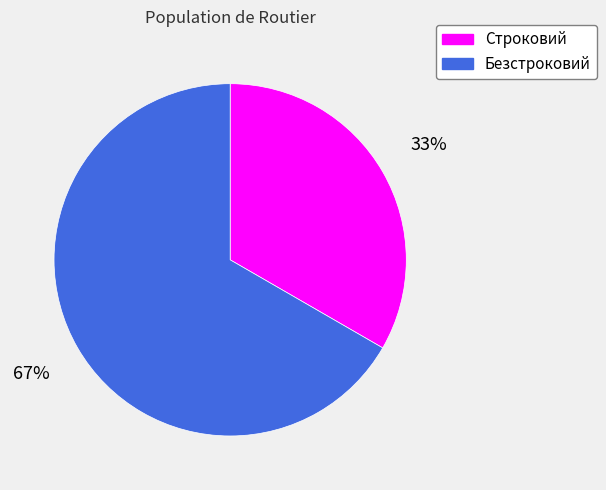

To the nearest percent, what portion does Безстроковий represent?

67%